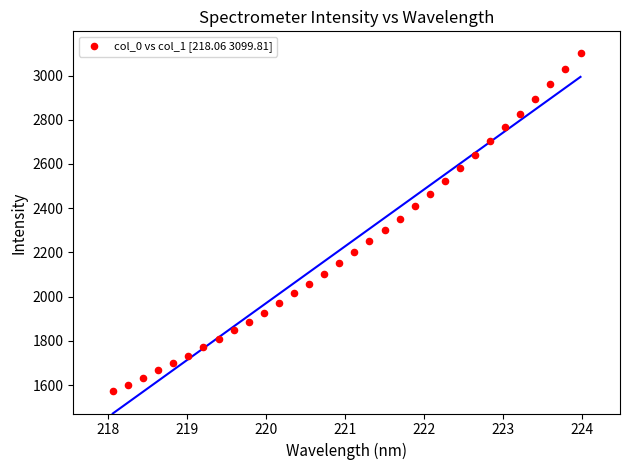

What is the range of X values (max minus min)?

5.9